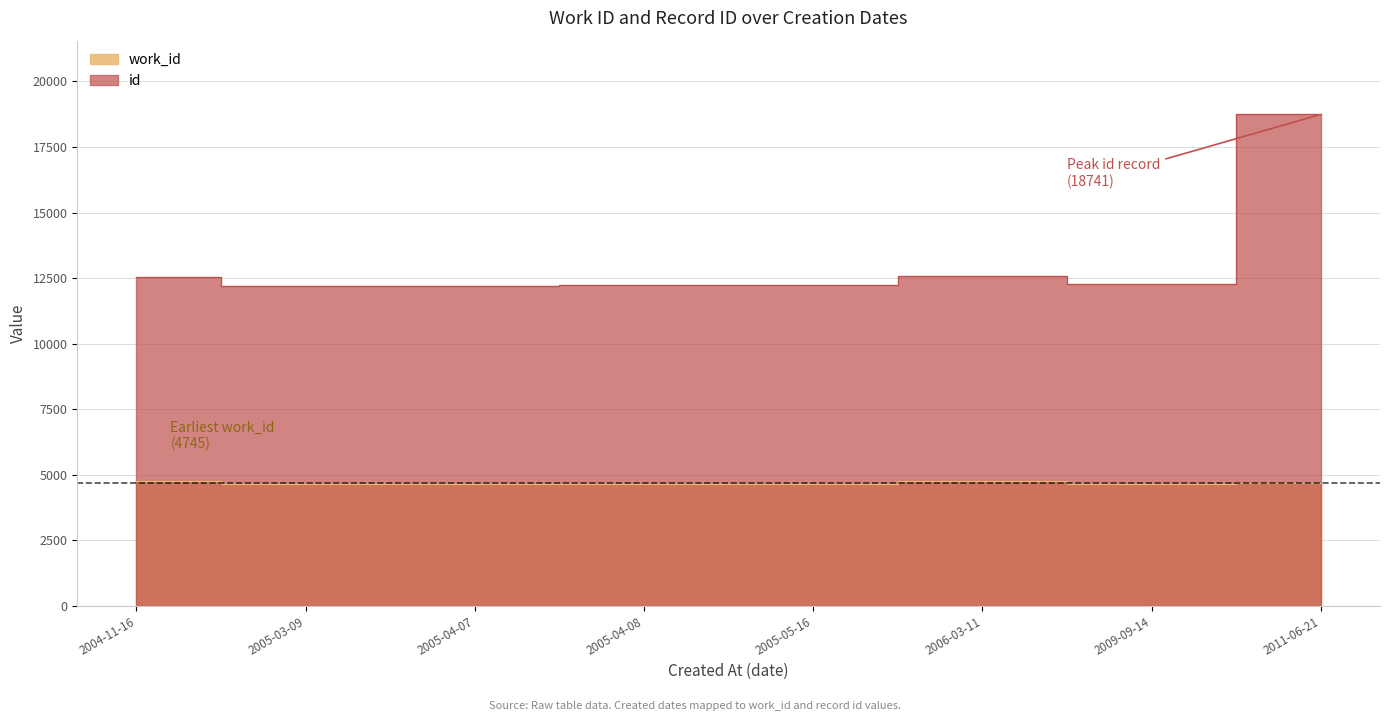

How many values in the id series are below 12261?

4